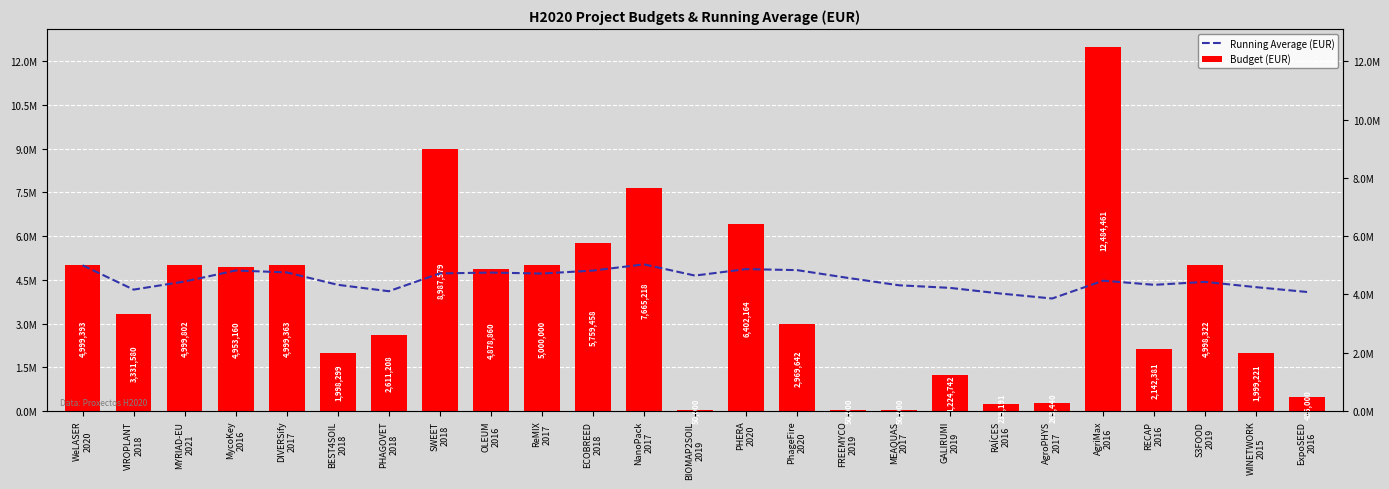

What is the average value of the Budget (EUR) series?

3741739